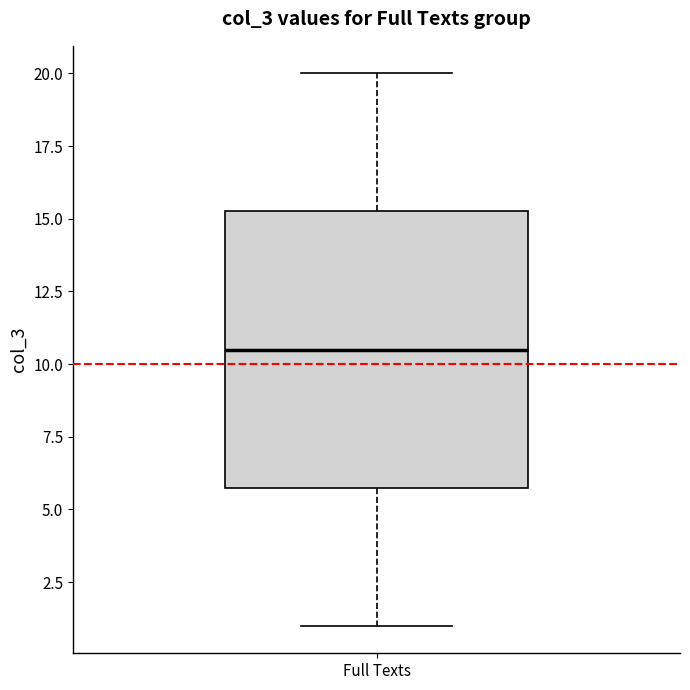

Read this box plot against the y-axis: the position of the median line, the range covered by the box, and the ends of both whiskers. The values are not printed on the chart, so give them approximately, as read against the axis.

median 10.5, box 6.0 to 15.5, whiskers 1.0 to 20.0